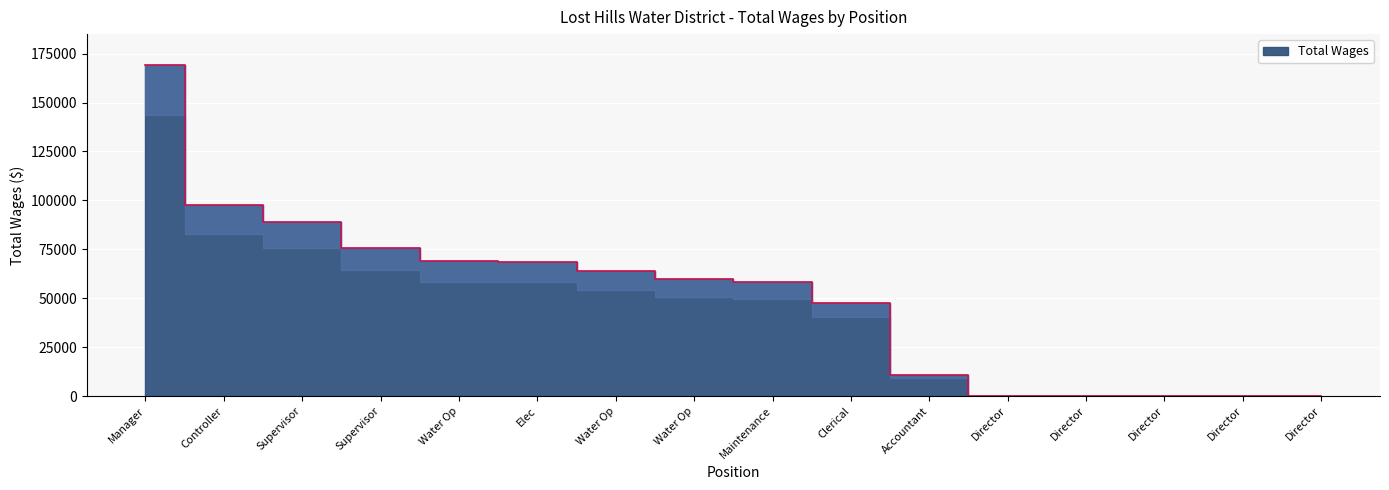

Which has a higher value, Director or Water Op?

Water Op